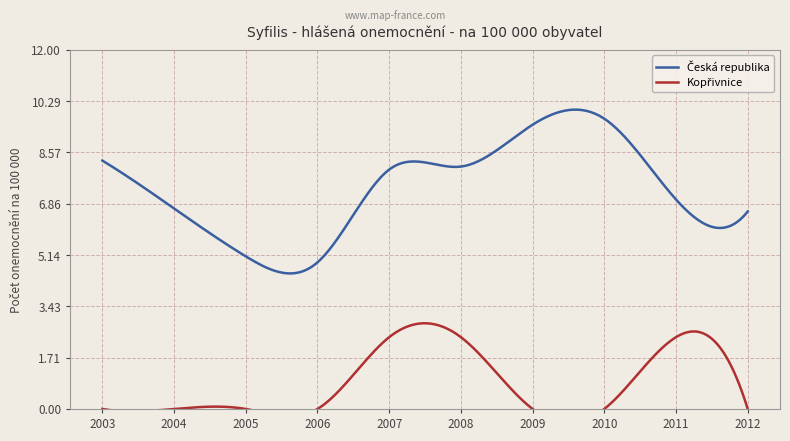

What are all the series names shown in the legend?

Česká republika, Kopřivnice